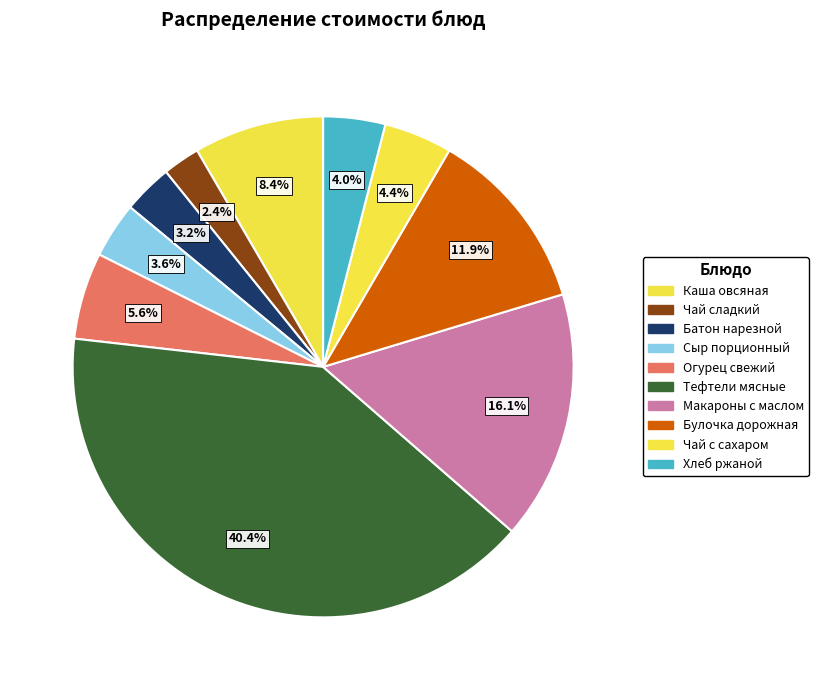

Does Батон нарезной account for over 50% of the chart?

No